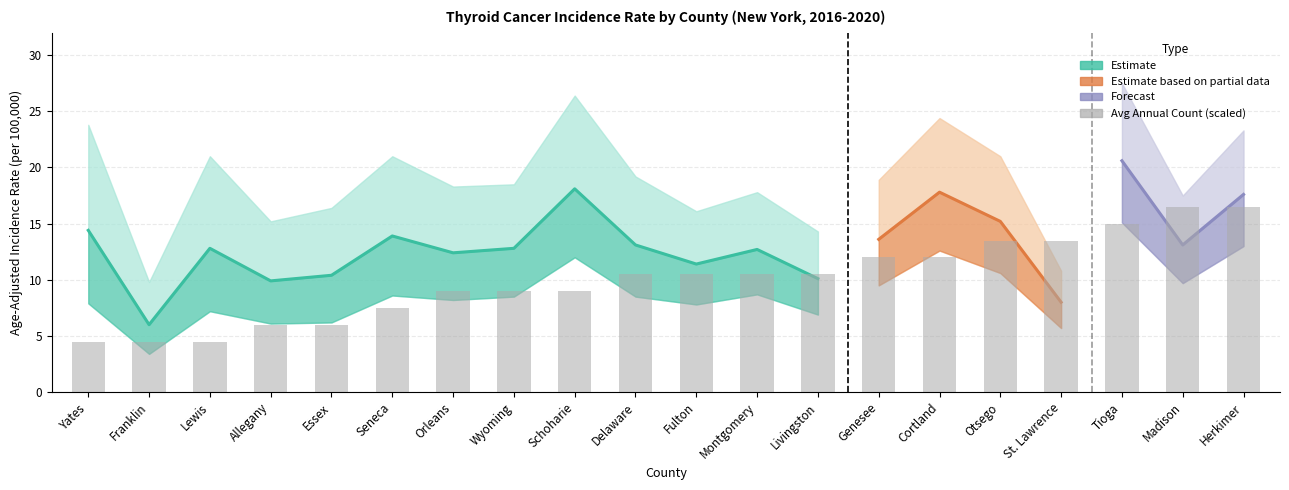

List the series in order of their peak value, highest first.

Upper 95% CI, Age-Adjusted Rate, Lower 95% CI